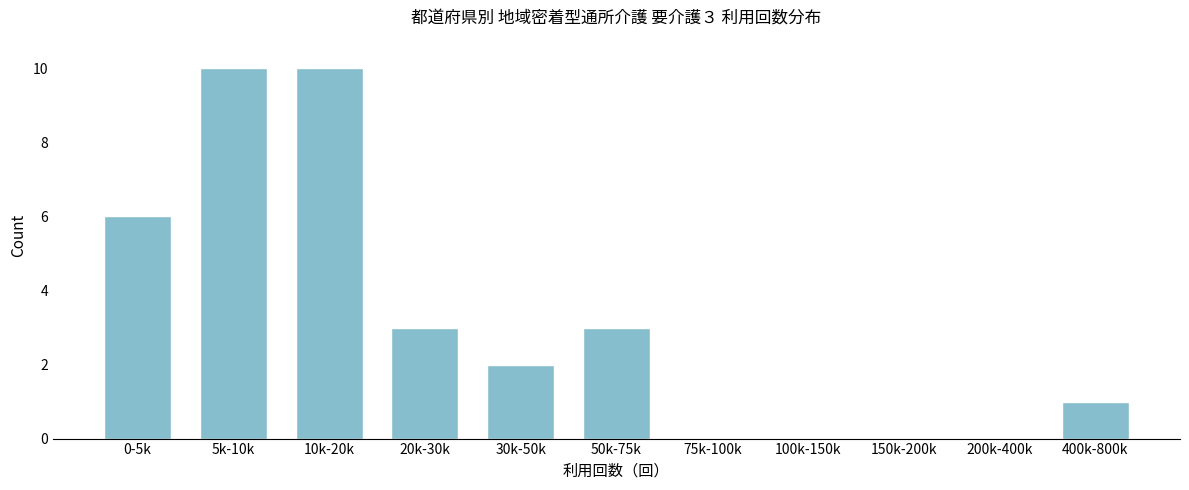

Reading right to left, what are all the values shown in this chart?

400k-800k=1	200k-400k=0	150k-200k=0	100k-150k=0	75k-100k=0	50k-75k=3	30k-50k=2	20k-30k=3	10k-20k=10	5k-10k=10	0-5k=6